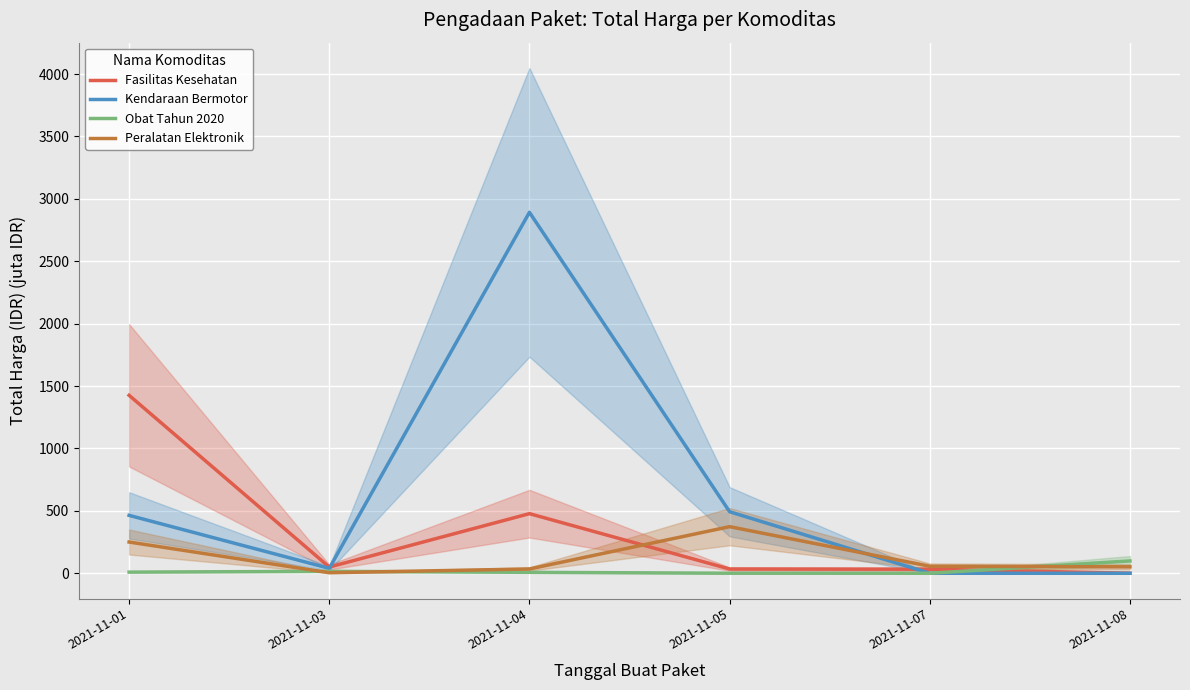

Which has a higher value, 2021-11-01 or 2021-11-03?

2021-11-01